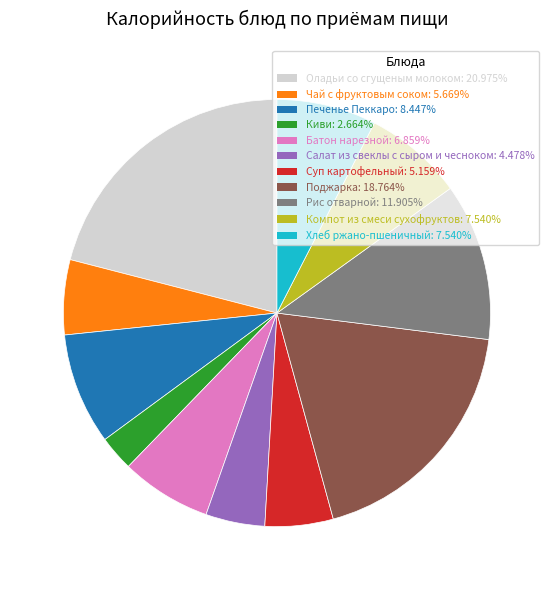

Is Батон нарезной the majority of the pie?

No